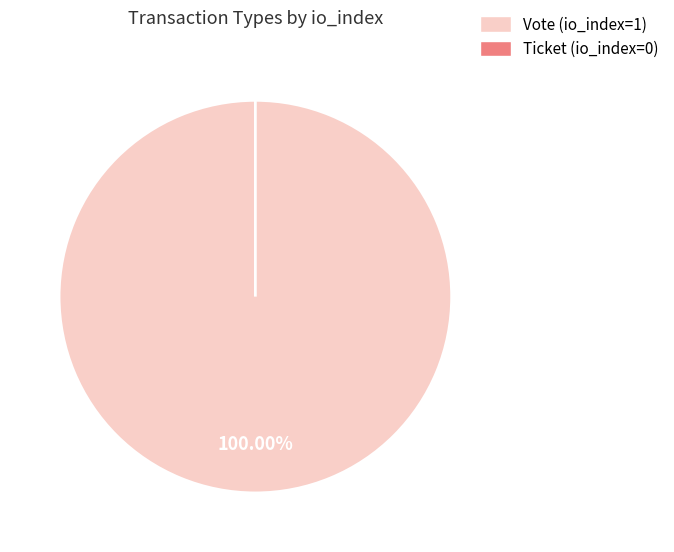

Is it true that Vote is 89% of the pie?

False